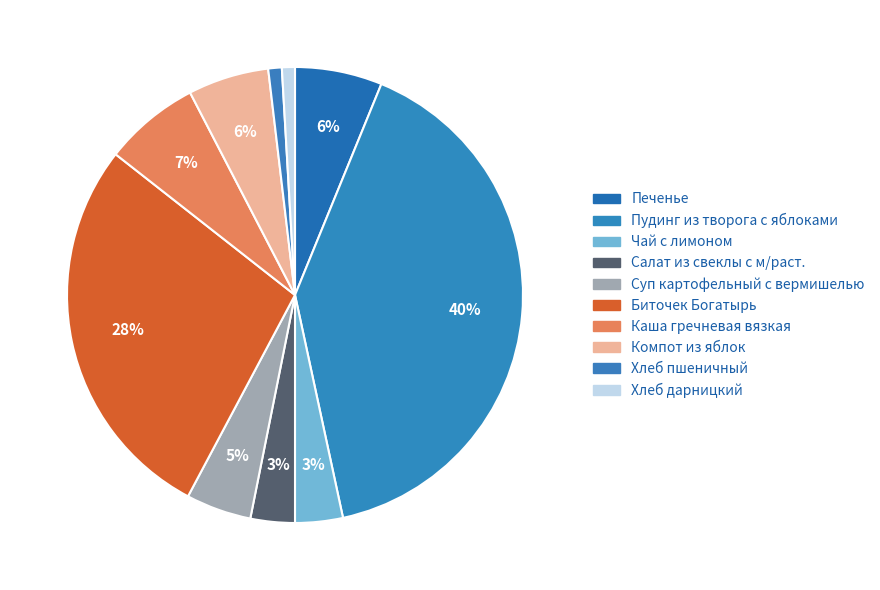

Is there a majority slice in this chart?

No